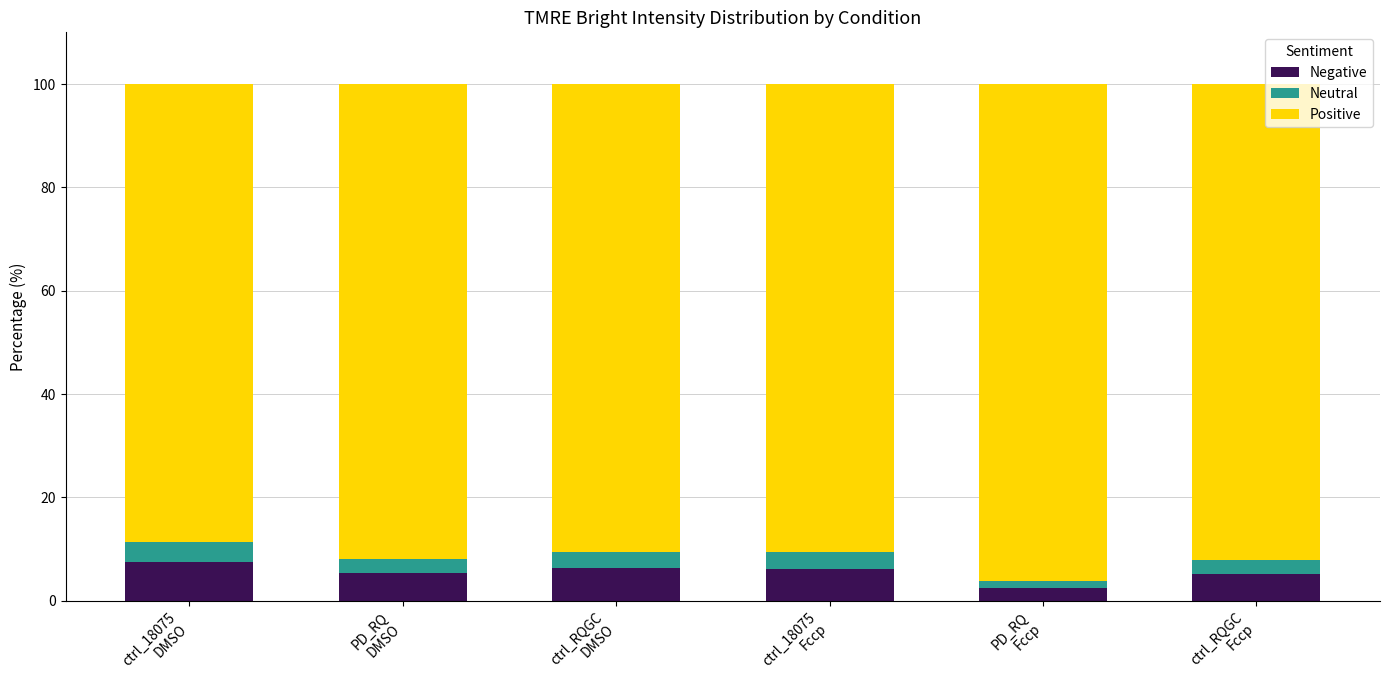

What is the maximum value for Negative?

7.5